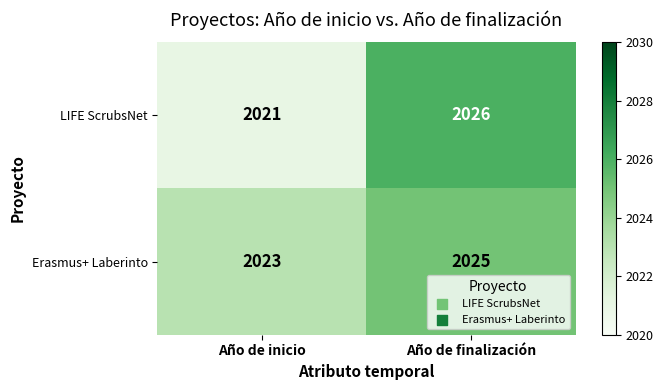

What is the total value across all series at Año de inicio?

4044